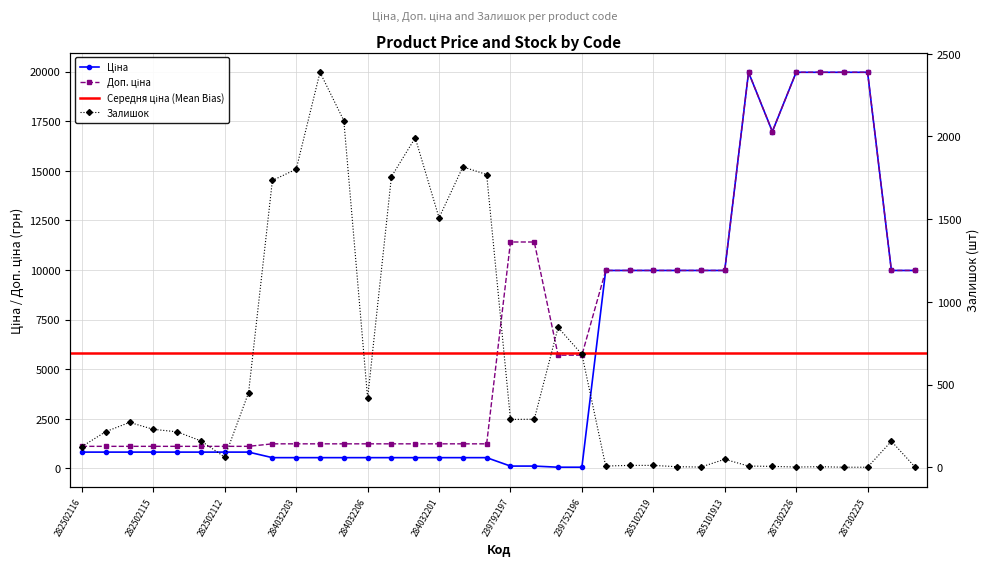

The Доп. ціна series shows 719.2 at 284032202. True or false?

False